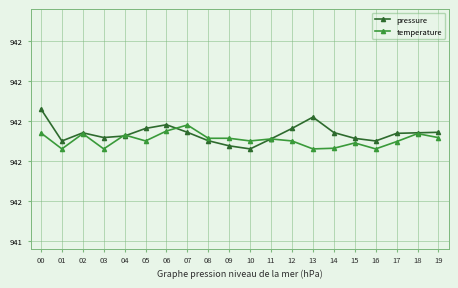

After their last crossing, which series has the higher values: pressure or temperature?

pressure